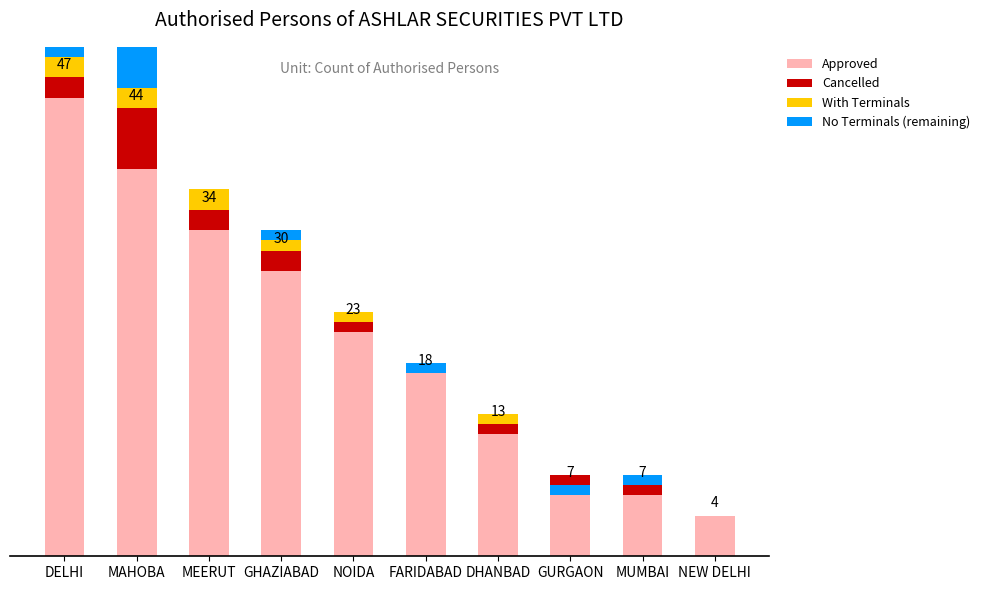

What is the label of the 4th bar from the left?

GHAZIABAD